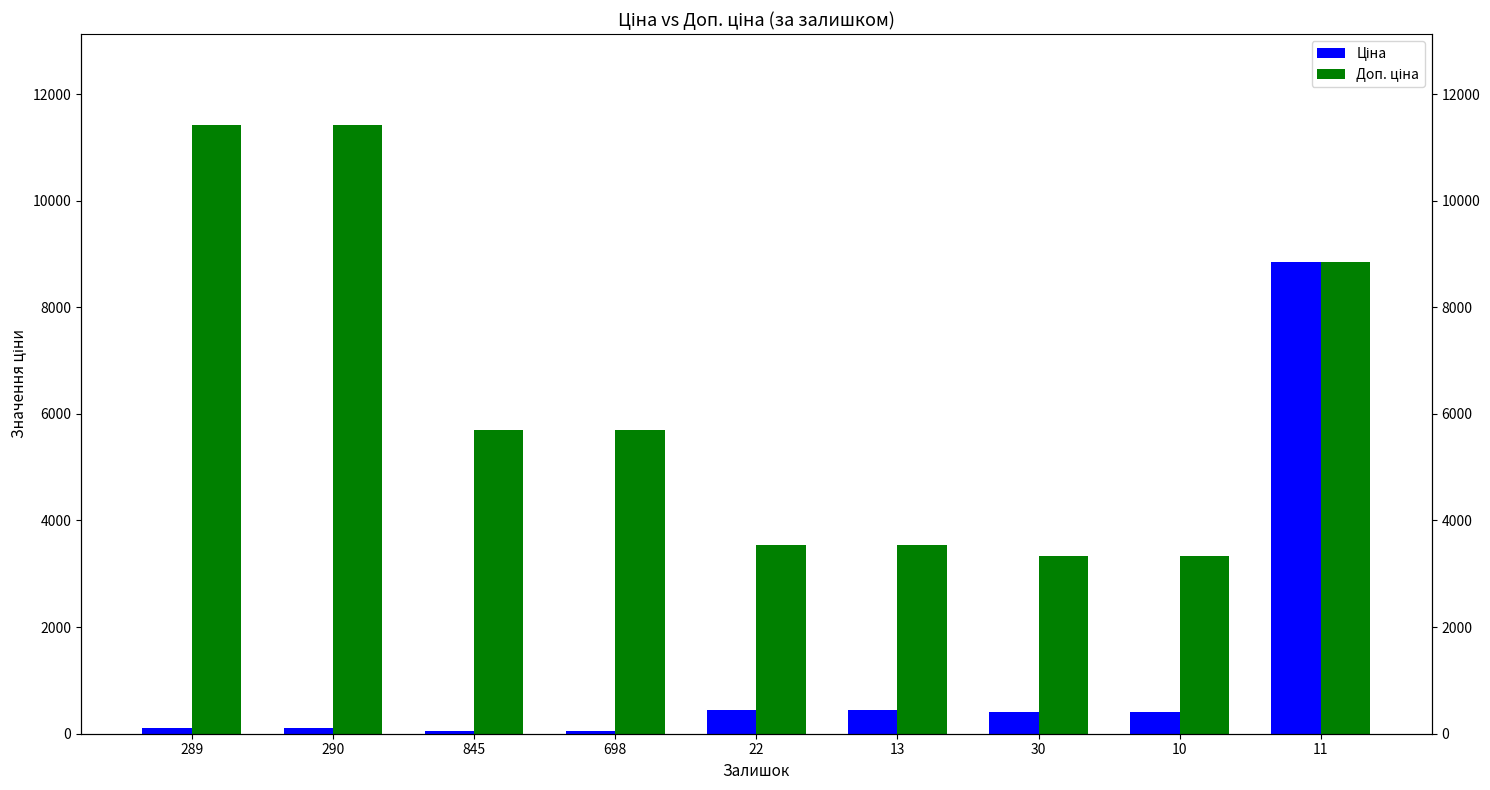

Reading right to left, transcribe all the data shown in this chart.

Ціна: 8856.7	416.6	416.6	443.1	443.1	57.0	57.0	114.1	114.1
Доп. ціна: 8856.7	3332.5	3332.5	3545.0	3545.0	5705.0	5705.0	11410.0	11410.0